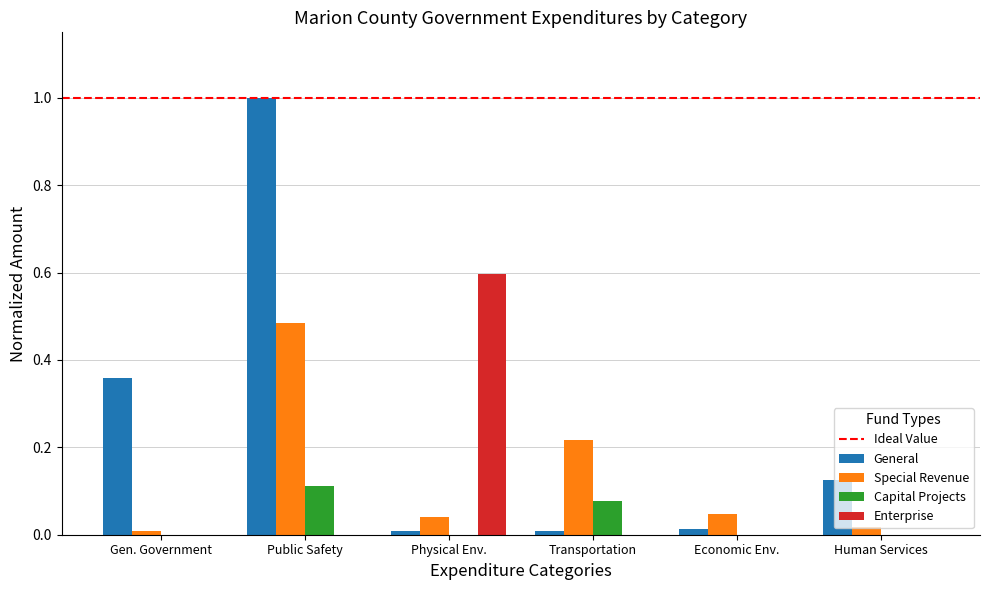

At which category is the sum across all series the highest?

Public Safety